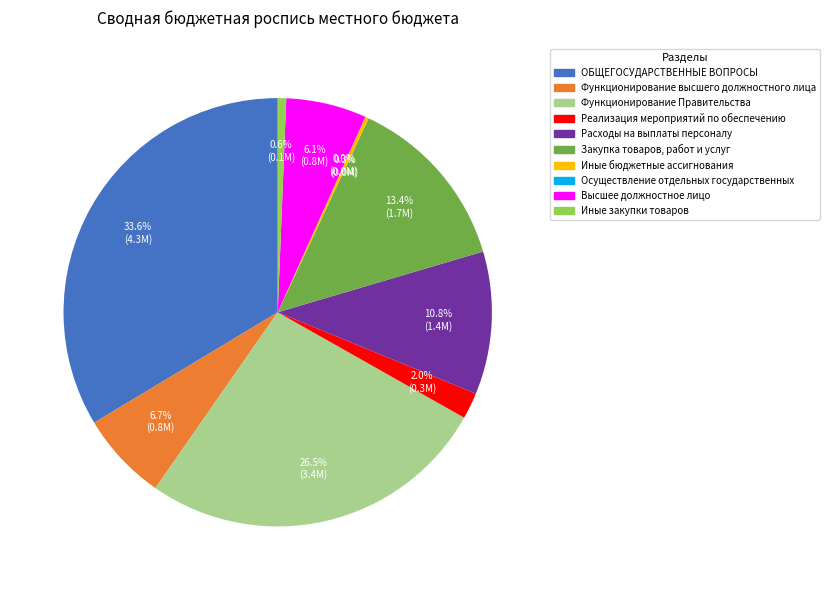

What percentage is NOT represented by Реализация мероприятий по обеспечению?

98.0%